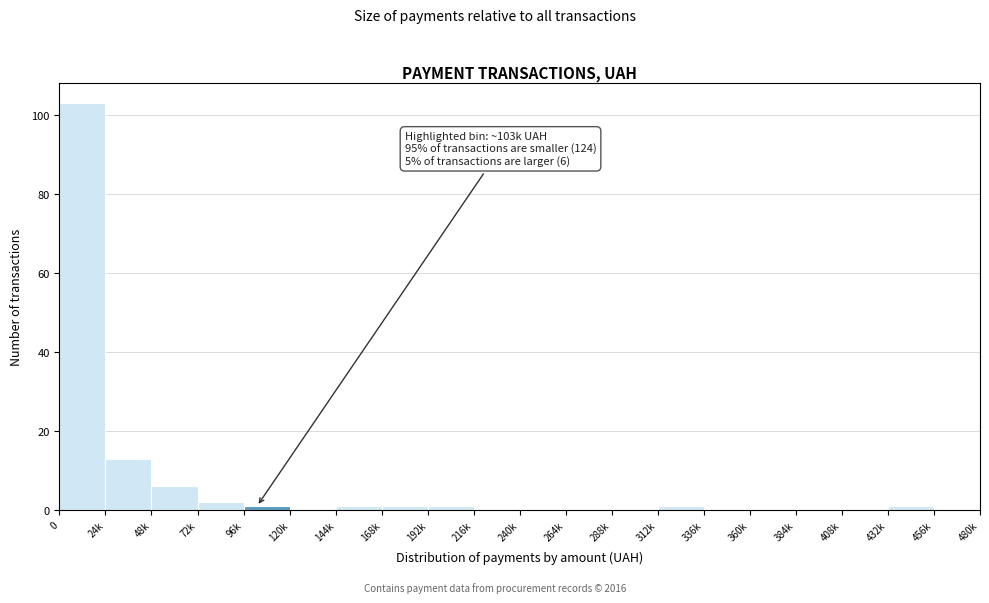

Reading left to right, list all the values displayed in this chart.

0=103	24k=13	48k=6	72k=2	96k=1	120k=0	144k=1	168k=1	192k=1	216k=0	240k=0	264k=0	288k=0	312k=1	336k=0	360k=0	384k=0	408k=0	432k=1	456k=0